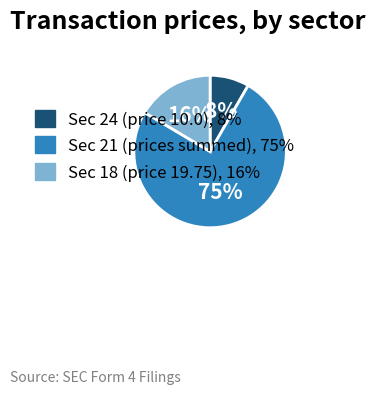

To the nearest percent, what is the average slice percentage?

33%